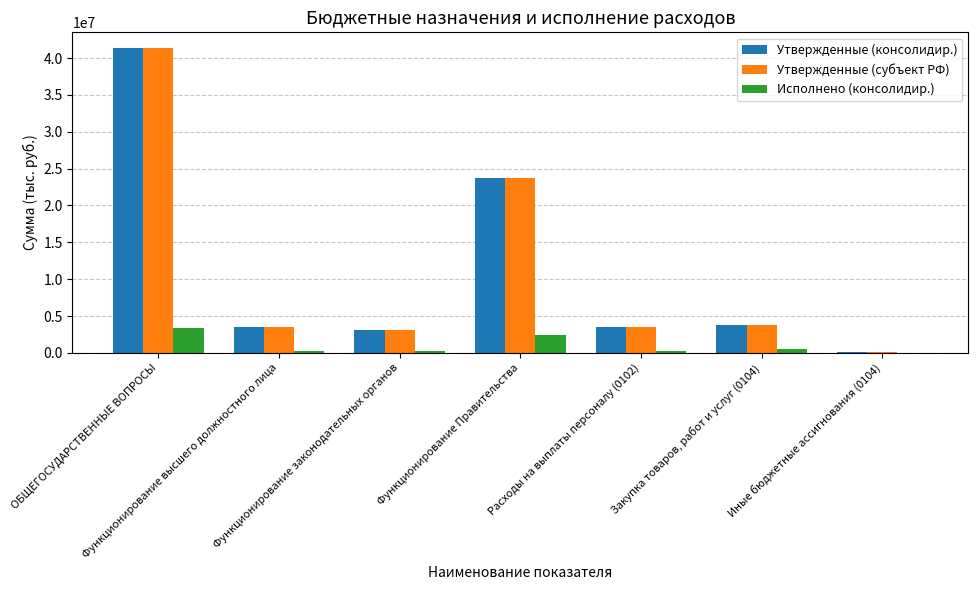

What is the sum of all Утвержденные (субъект РФ) values?

79230702.7